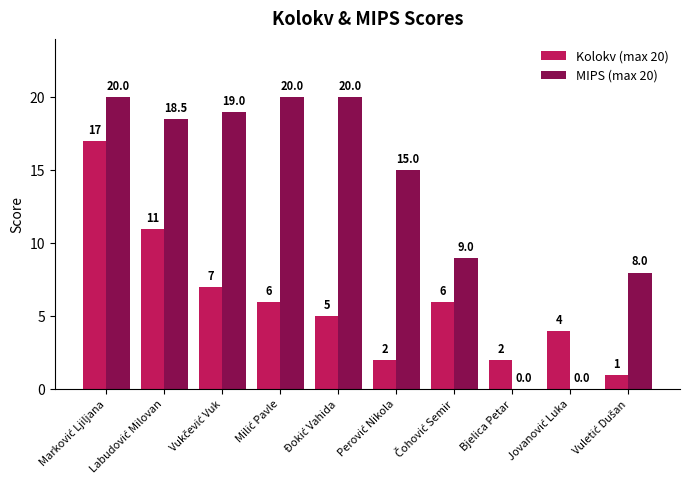

What value does the Kolokv (max 20) series have at Bjelica Petar?

2.0